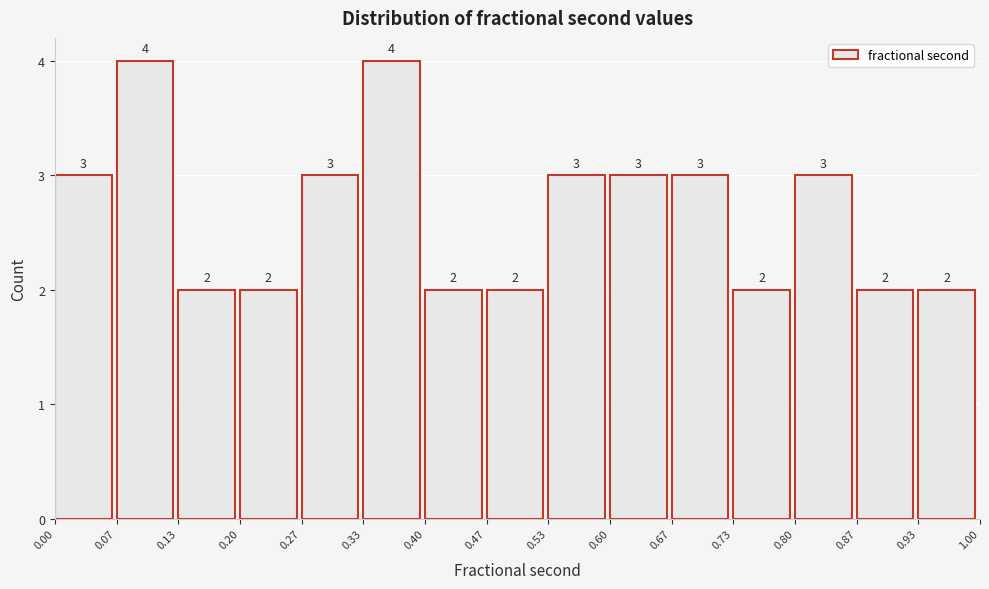

What is the height of the bar covering 0.73 to 0.80 on the x-axis?

2